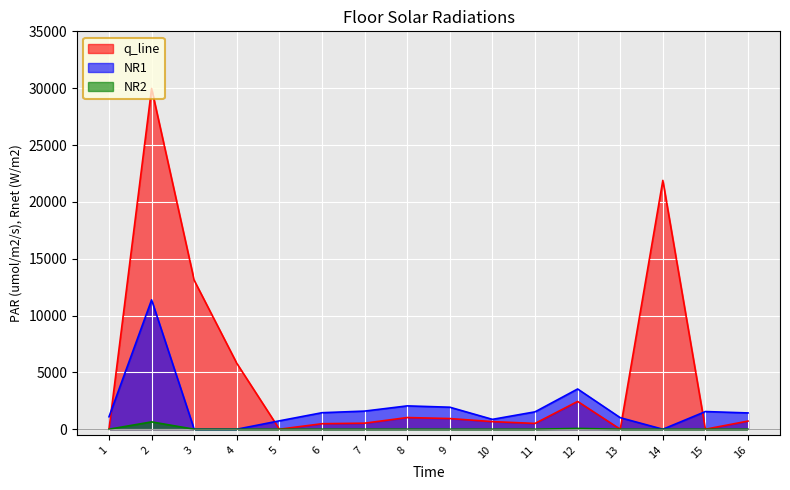

Between 1 and 14, which is larger?

14